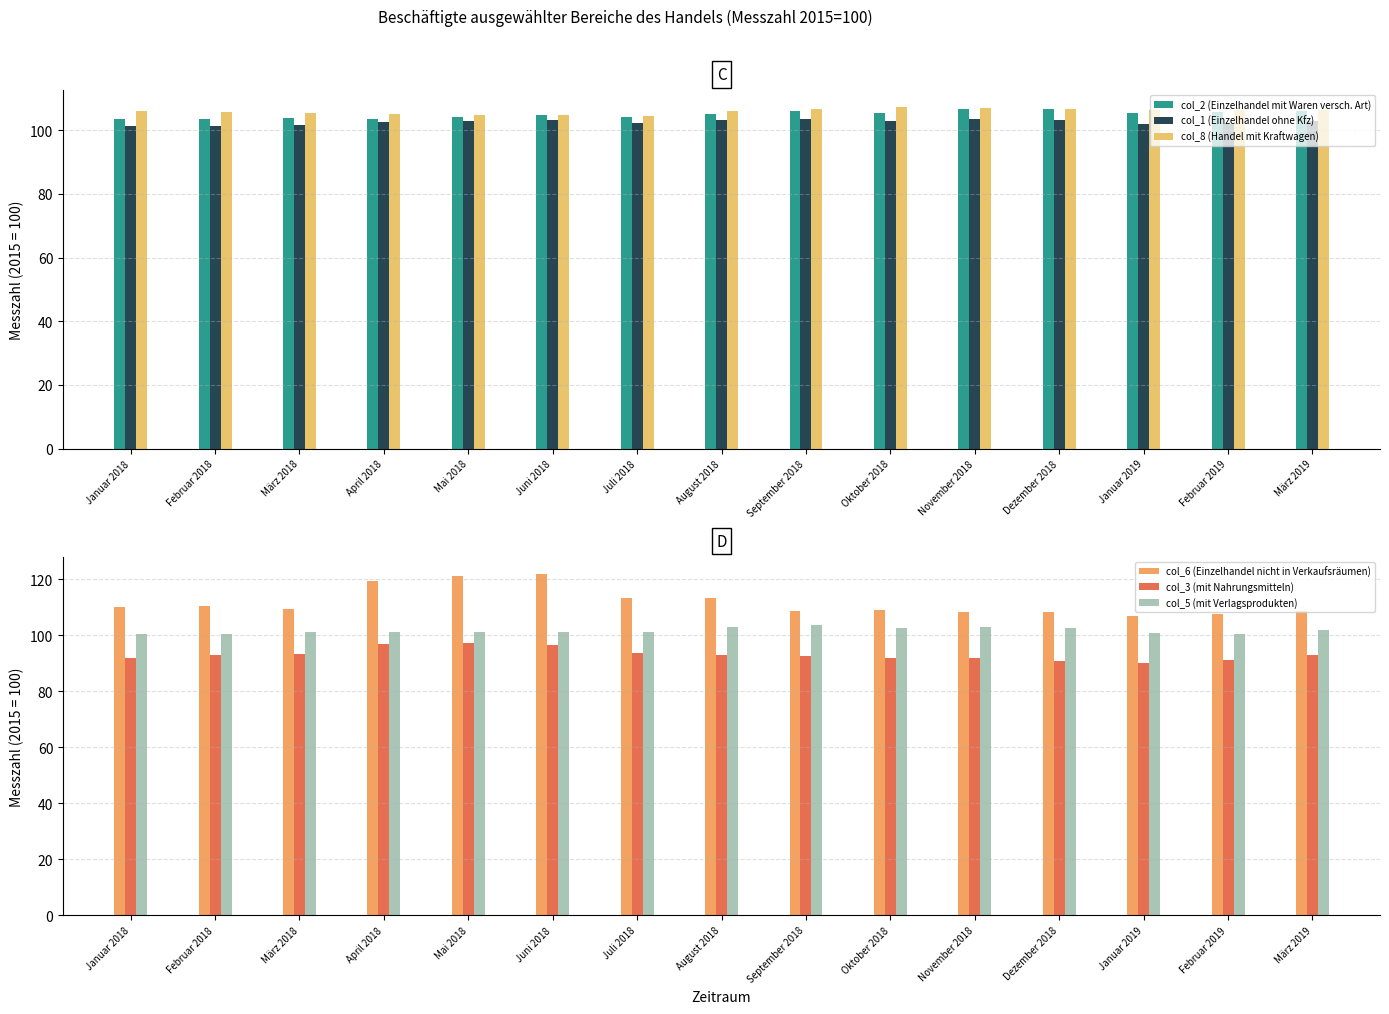

Reading left to right, what are all the values shown in this chart?

col_2 (Einzelhandel mit Waren versch. Art): 103.6	103.4	103.9	103.6	104.3	104.8	104.3	105.1	106.1	105.4	106.6	106.8	105.5	105.7	106.1
col_1 (Einzelhandel ohne Kfz): 101.4	101.3	101.7	102.6	103.0	103.3	102.3	103.2	103.4	102.9	103.4	103.2	101.8	101.9	102.8
col_8 (Handel mit Kraftwagen): 105.9	105.6	105.3	105.2	104.7	104.8	104.5	106.1	106.8	107.2	107.1	106.7	106.5	106.5	106.5
col_6 (Einzelhandel nicht in Verkaufsräumen): 110.2	110.7	109.3	119.4	121.2	122.0	113.3	113.3	108.9	109.1	108.2	108.5	106.8	107.6	108.6
col_3 (mit Nahrungsmitteln): 92.1	93.0	93.2	96.8	97.4	96.5	93.7	93.0	92.7	92.1	91.8	90.8	90.1	91.2	93.0
col_5 (mit Verlagsprodukten): 100.6	100.5	101.1	101.4	101.3	101.2	101.2	103.1	103.8	102.7	103.0	102.7	100.7	100.4	102.0